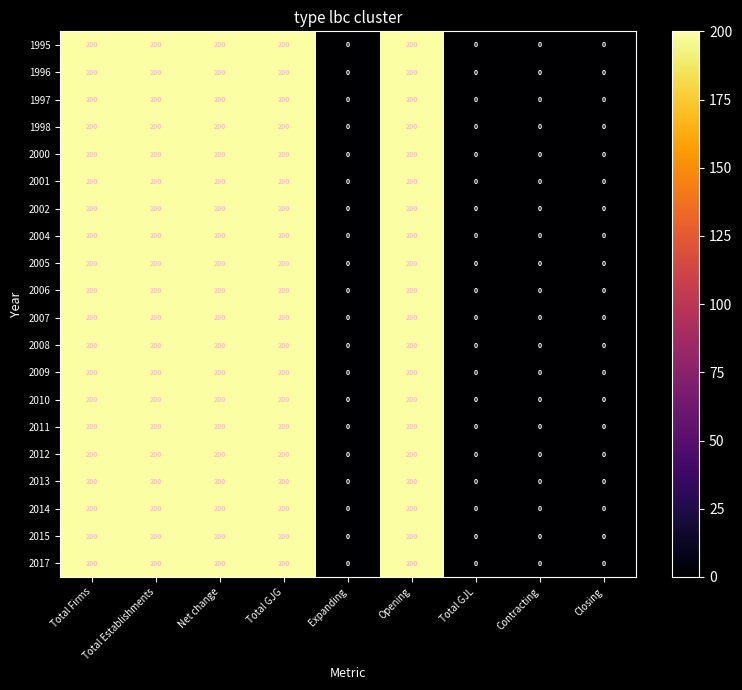

True or false: 2013 has a value of 200 at Total Firms.

True